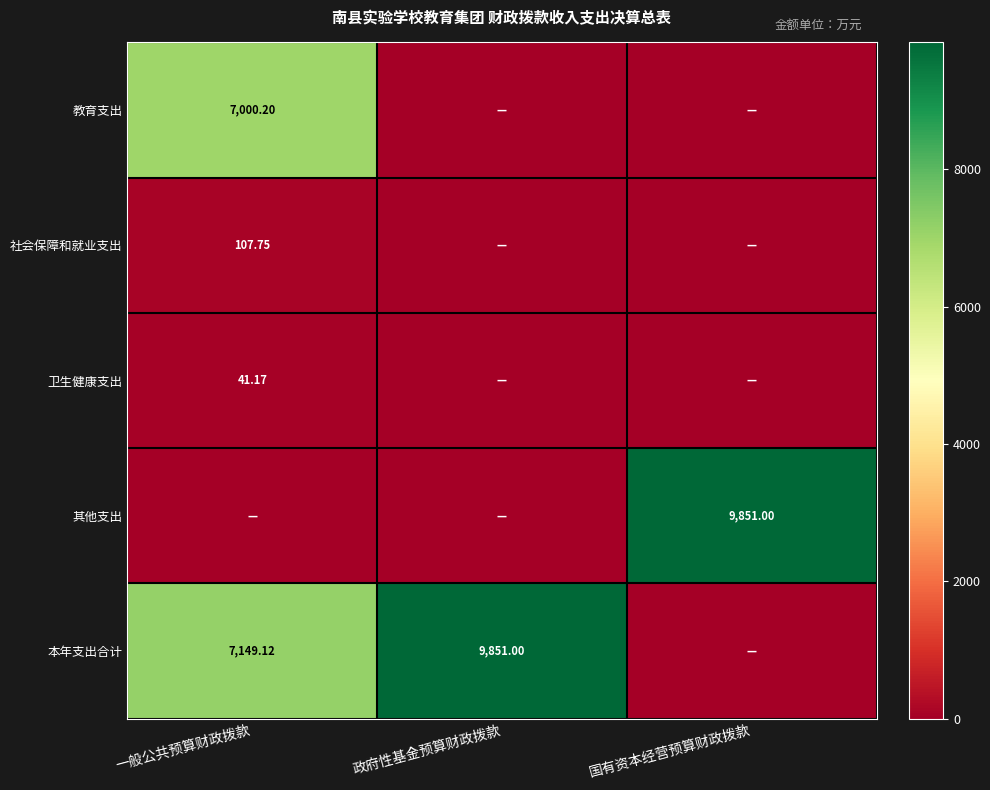

Is the value of 社会保障和就业支出 at 一般公共预算财政拨款 greater than the value of 其他支出 at 国有资本经营预算财政拨款?

No